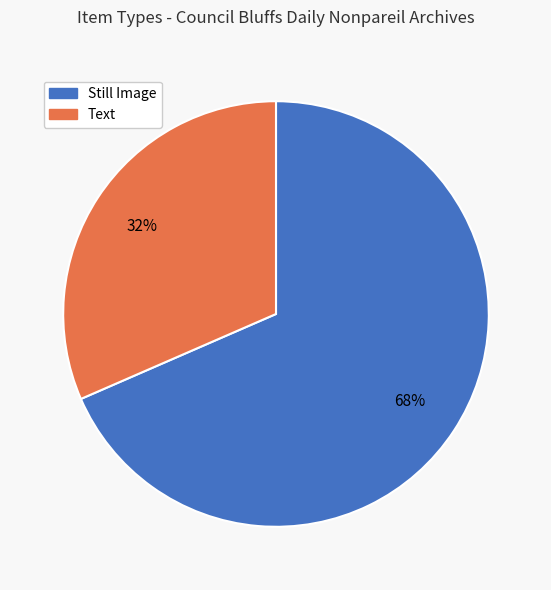

Does any single category account for the majority?

Yes